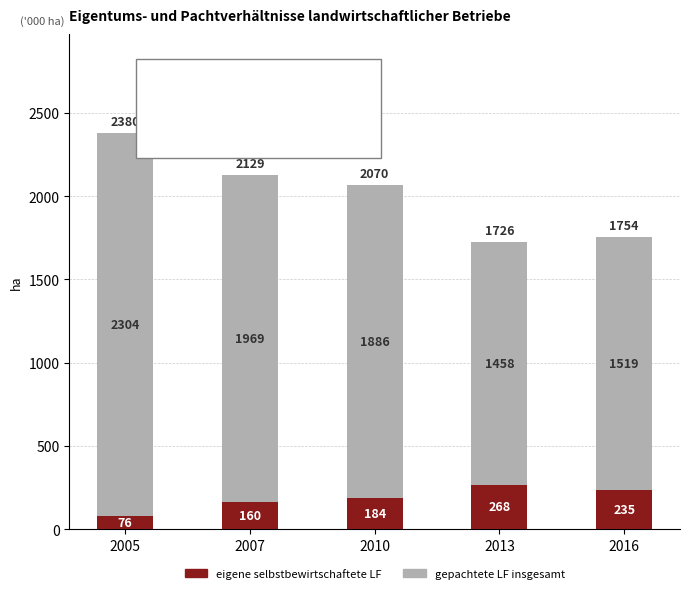

The eigene selbstbewirtschaftete LF series shows 284 at 2010. True or false?

False